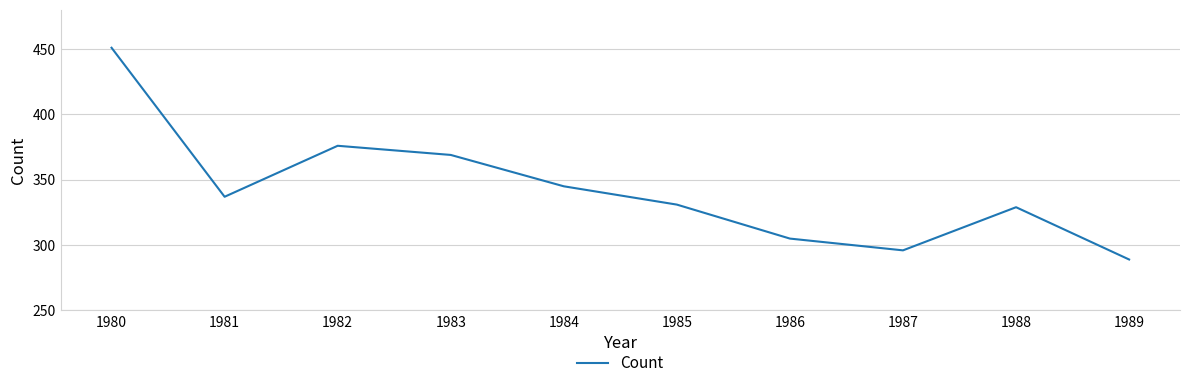

At which label is the value closest to 370?

1983